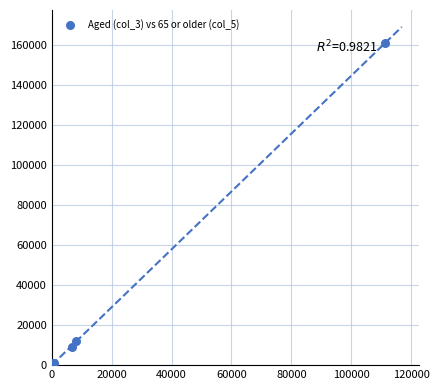

What Y value in the scatter plot is closest to 80625?

12212